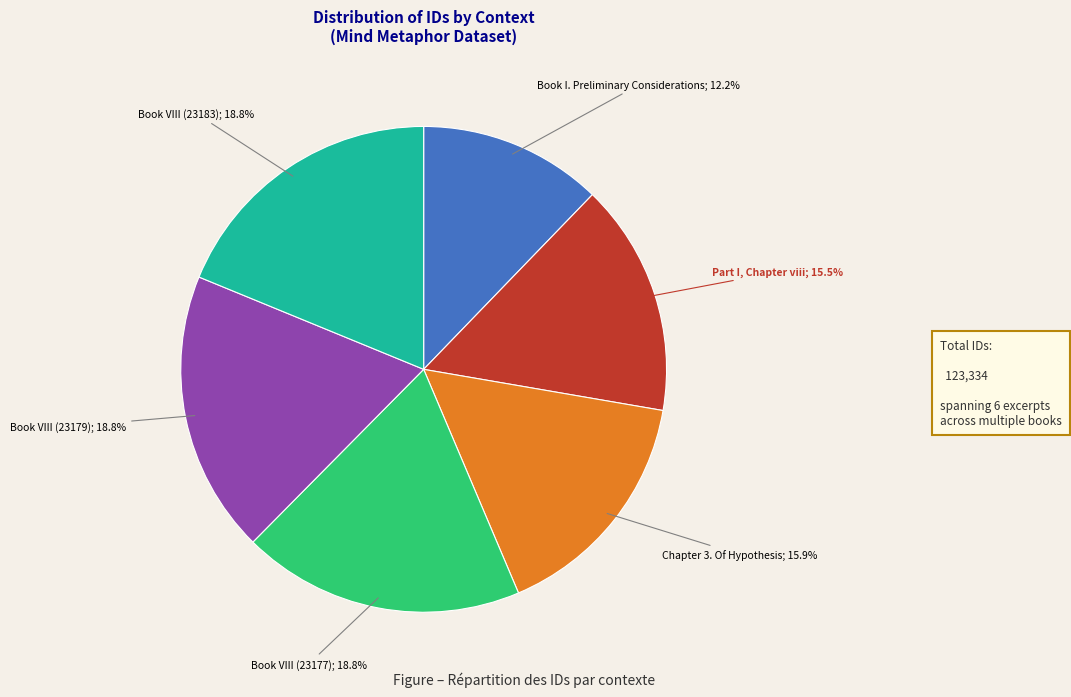

Is there any slice that represents more than half of the pie?

No